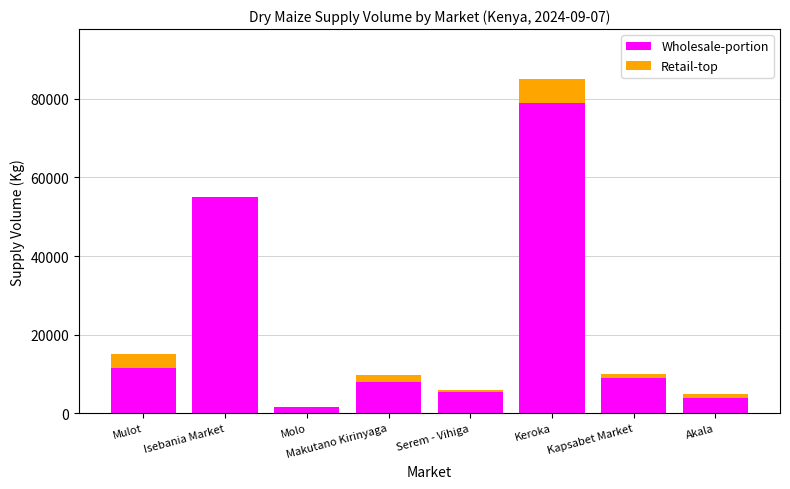

What is the maximum value for Wholesale-portion?

78977.9